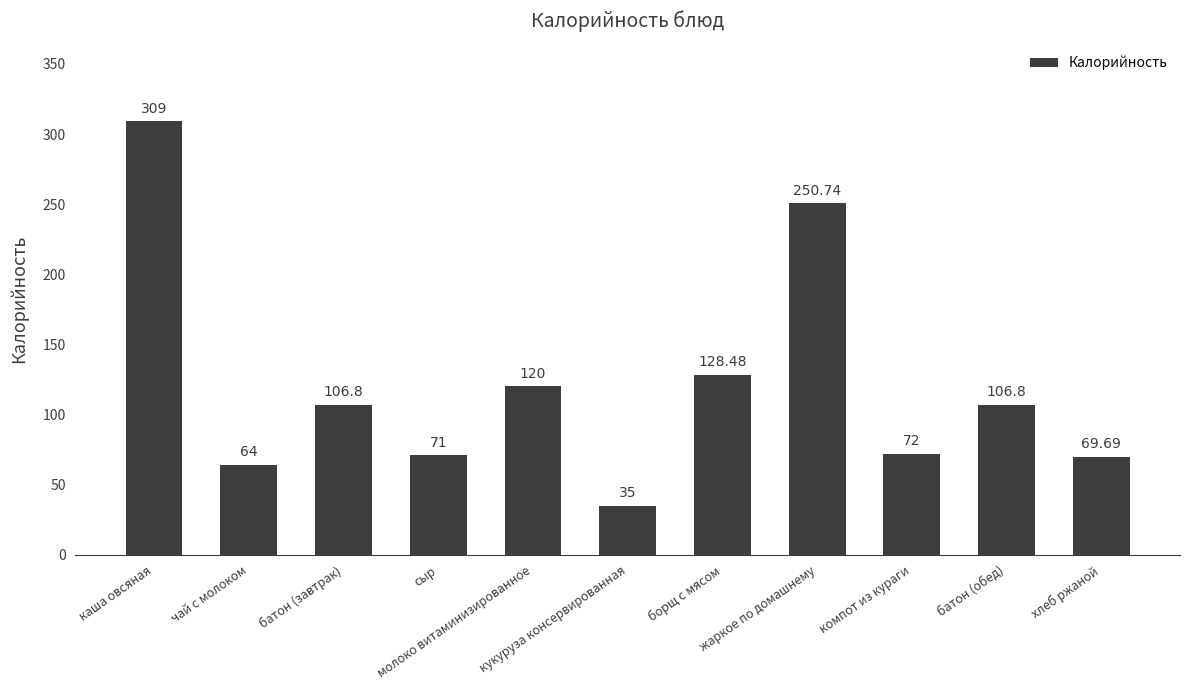

What is the change in value from сыр to борщ с мясом?

+57.5